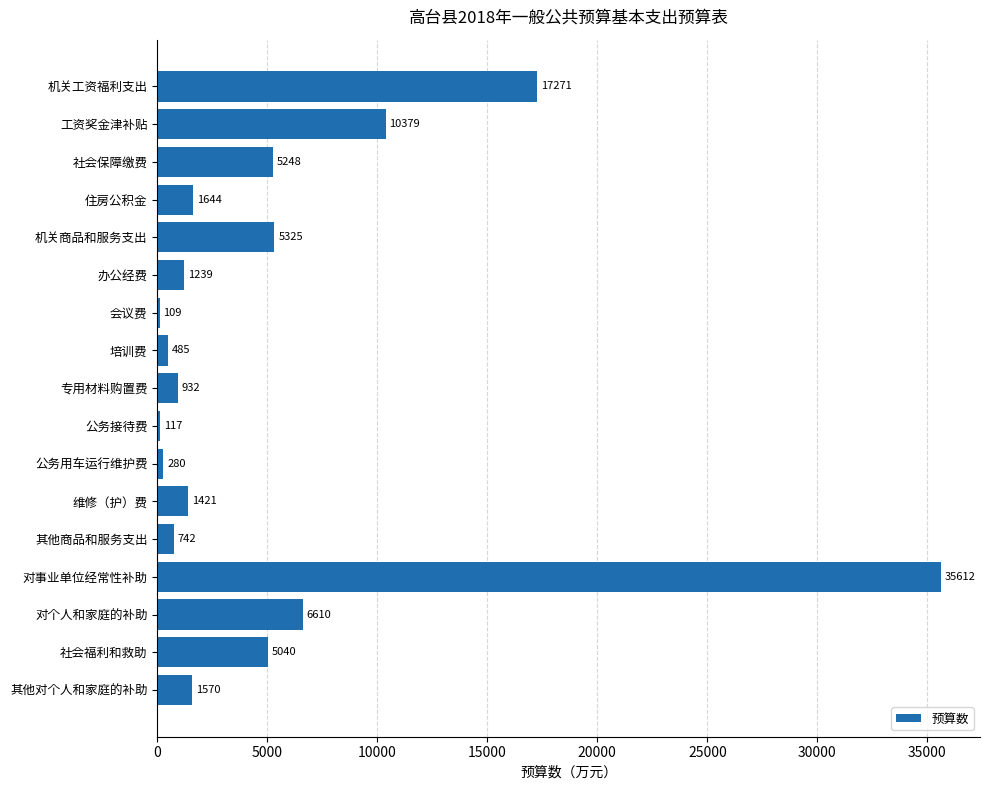

What is the maximum value shown in the chart?

35612